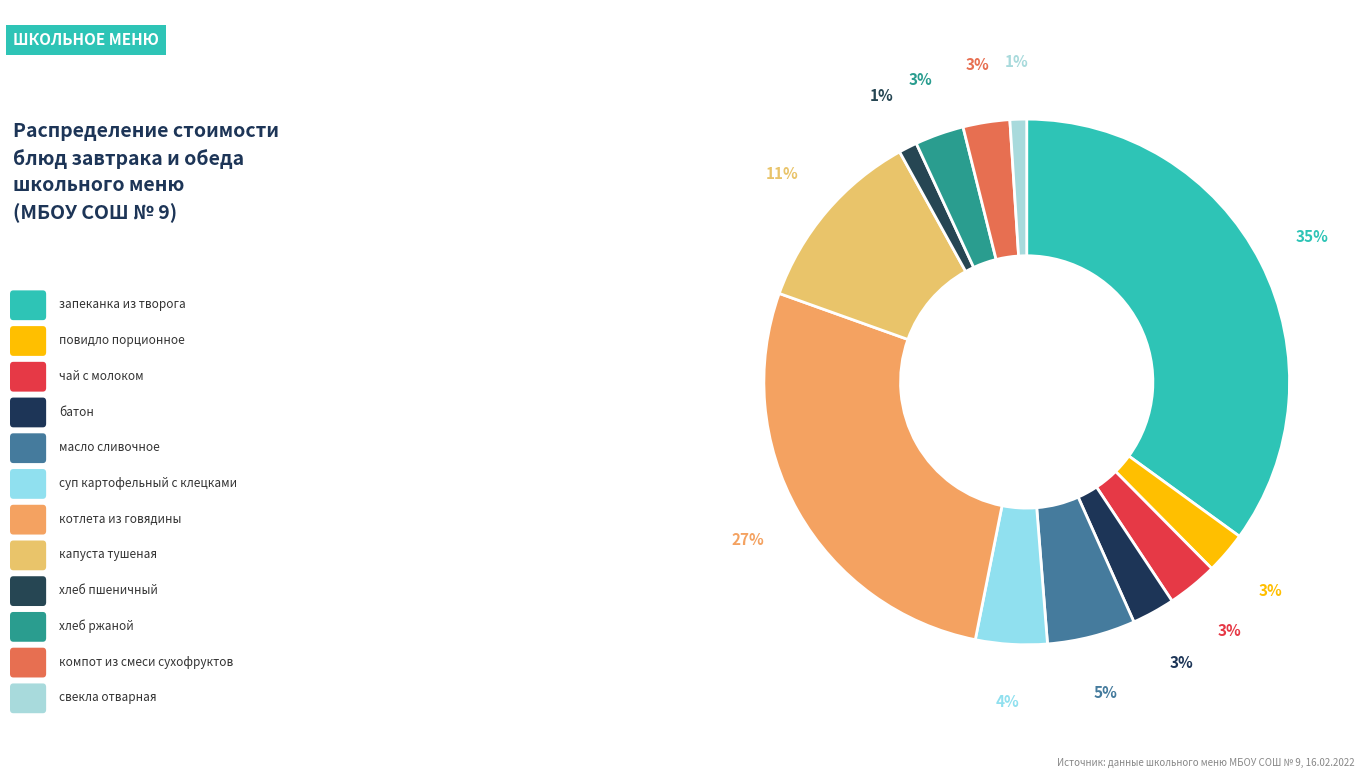

Count the number of slices in the pie.

12